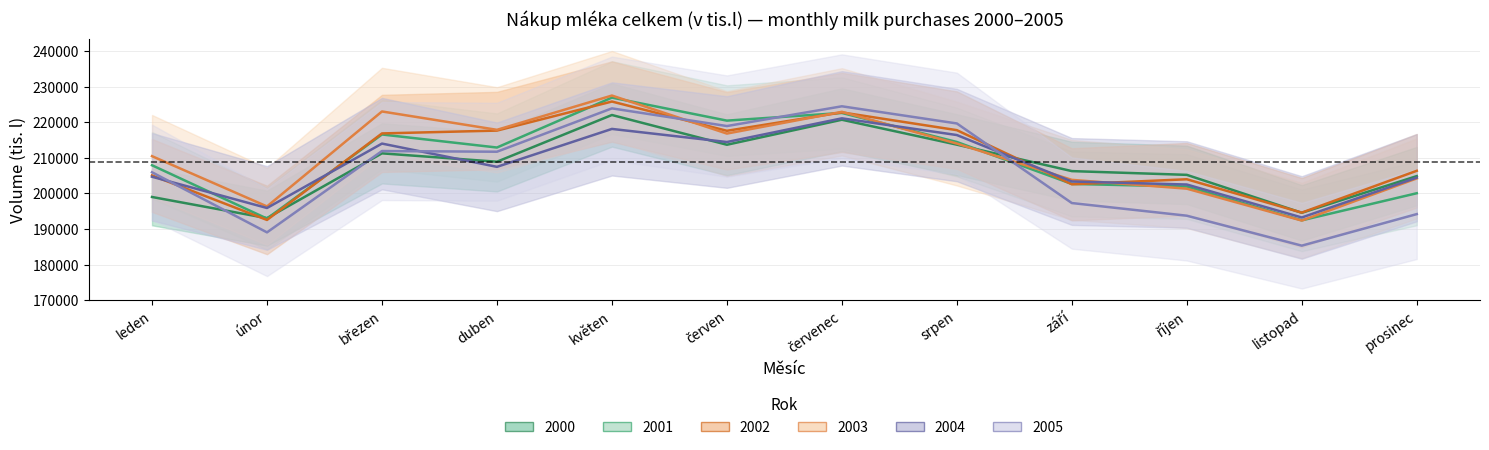

In 2000, how many points are higher than both neighbors (excluding endpoints)?

3